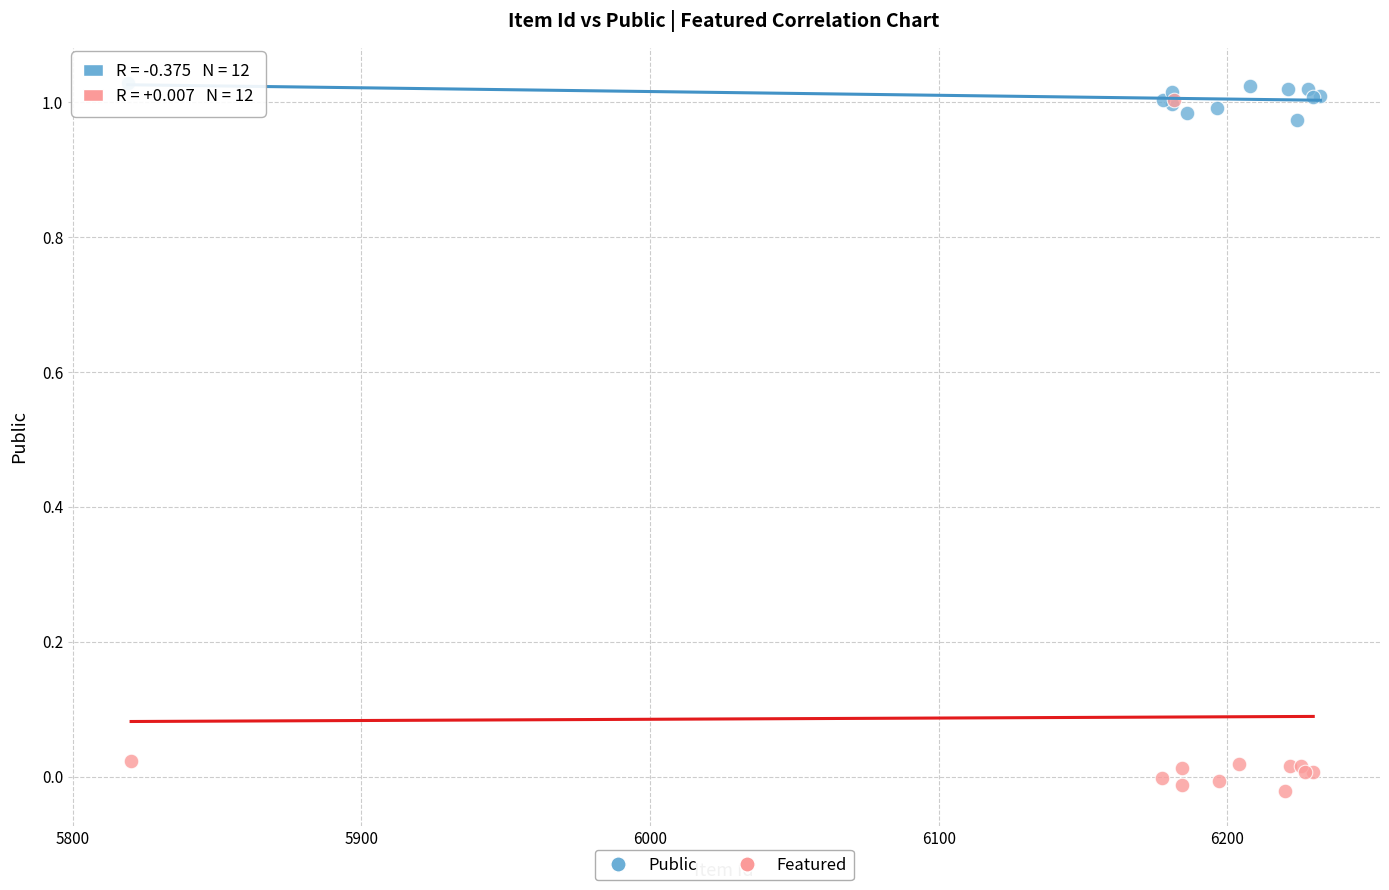

Which series contains the lowest Y value?

Featured